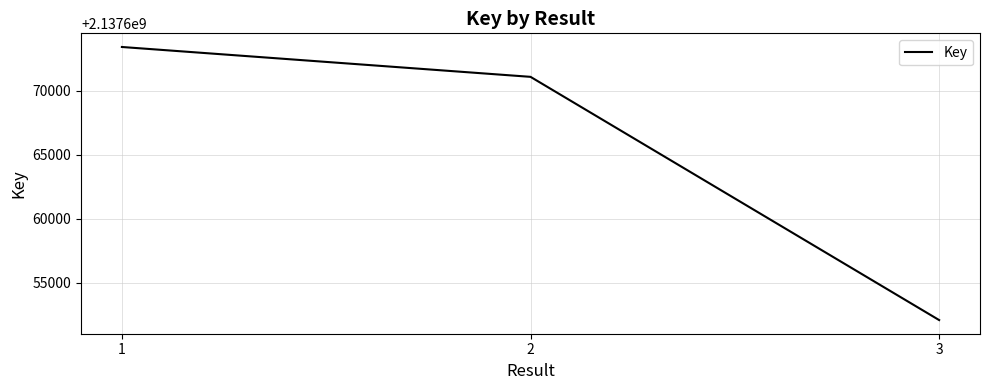

How many values are below 2137671091?

1